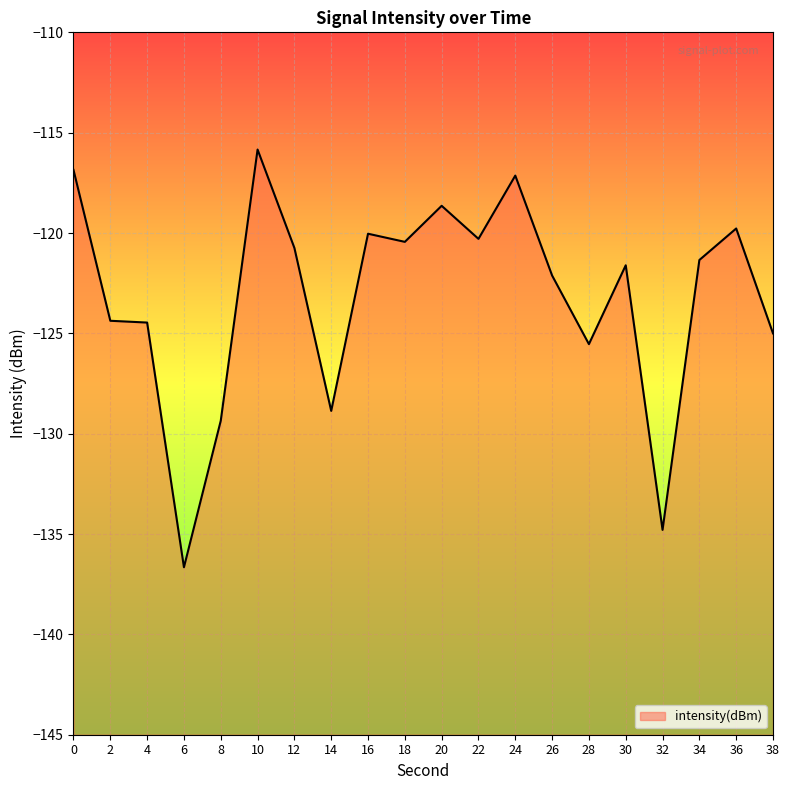

What is the change in value from 10 to 30?

-5.8